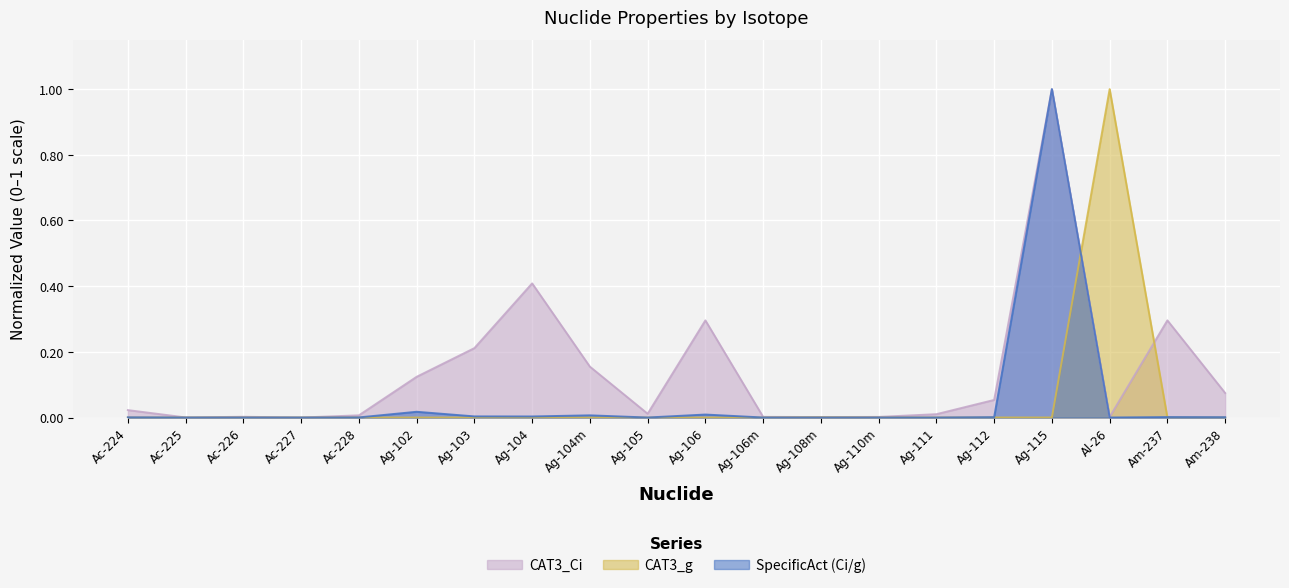

Reading left to right, transcribe all the data shown in this chart.

CAT3_Ci: 0.0	0.0	0.0	0.0	0.0	0.1	0.2	0.4	0.2	0.0	0.3	0.0	0.0	0.0	0.0	0.1	1.0	0.0	0.3	0.1
CAT3_g: 0.0	0.0	0.0	0.0	0.0	0.0	0.0	0.0	0.0	0.0	0.0	0.0	0.0	0.0	0.0	0.0	0.0	1.0	0.0	0.0
SpecificAct (Ci/g): 0.0	0.0	0.0	0.0	0.0	0.0	0.0	0.0	0.0	0.0	0.0	0.0	0.0	0.0	0.0	0.0	1.0	0.0	0.0	0.0